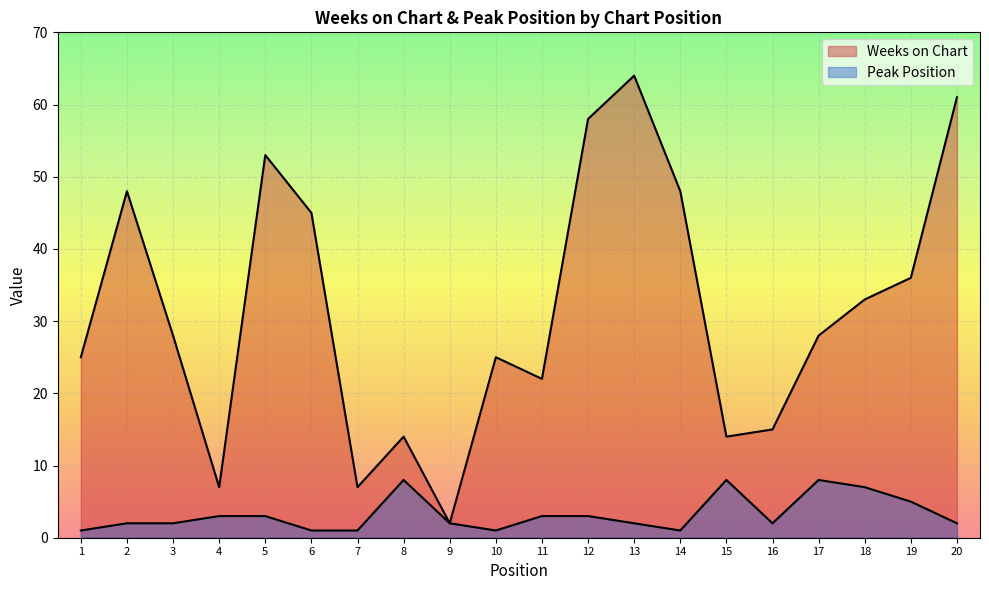

Where is Weeks on Chart nearest to the value 33?

18